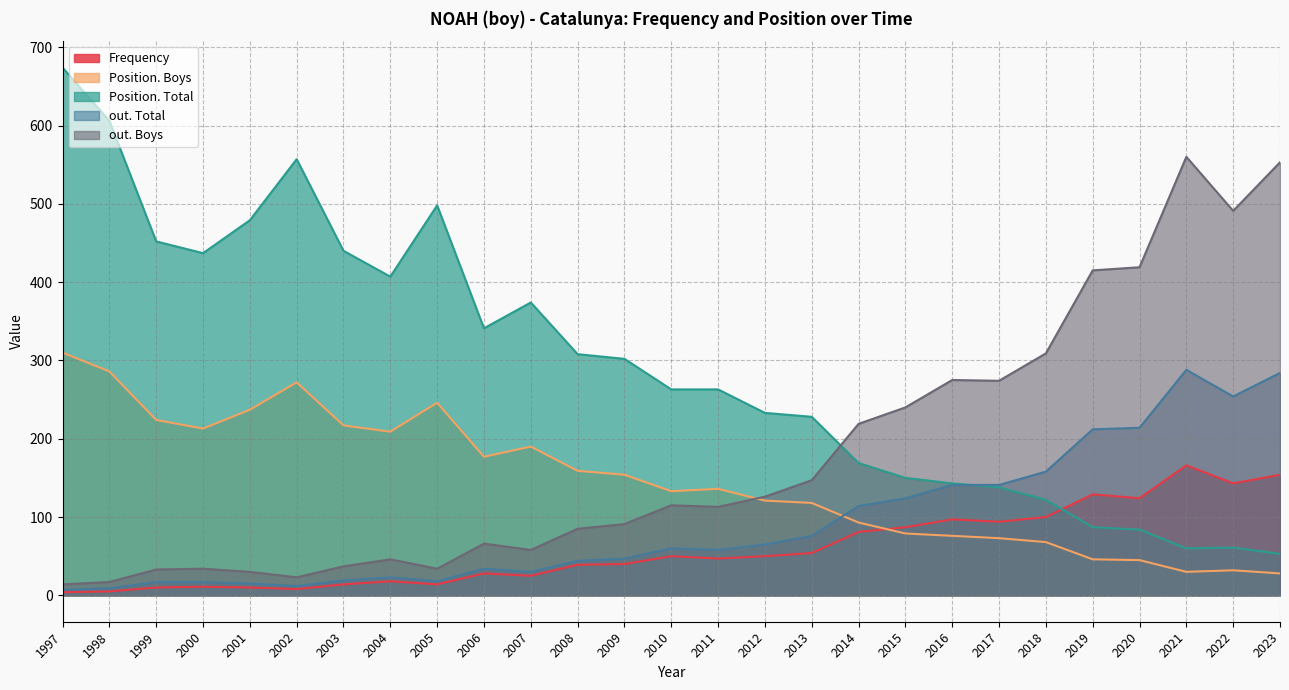

What are all the series names shown in the legend?

Frequency, Position. Boys, Position. Total, out. Total, out. Boys